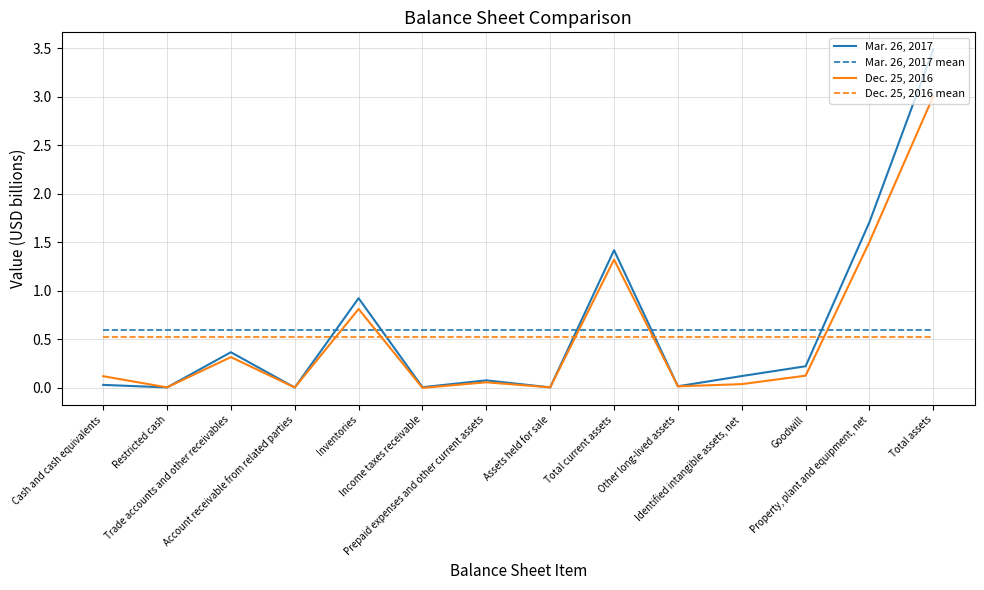

At which category does the chart reach its minimum across all series?

Income taxes receivable